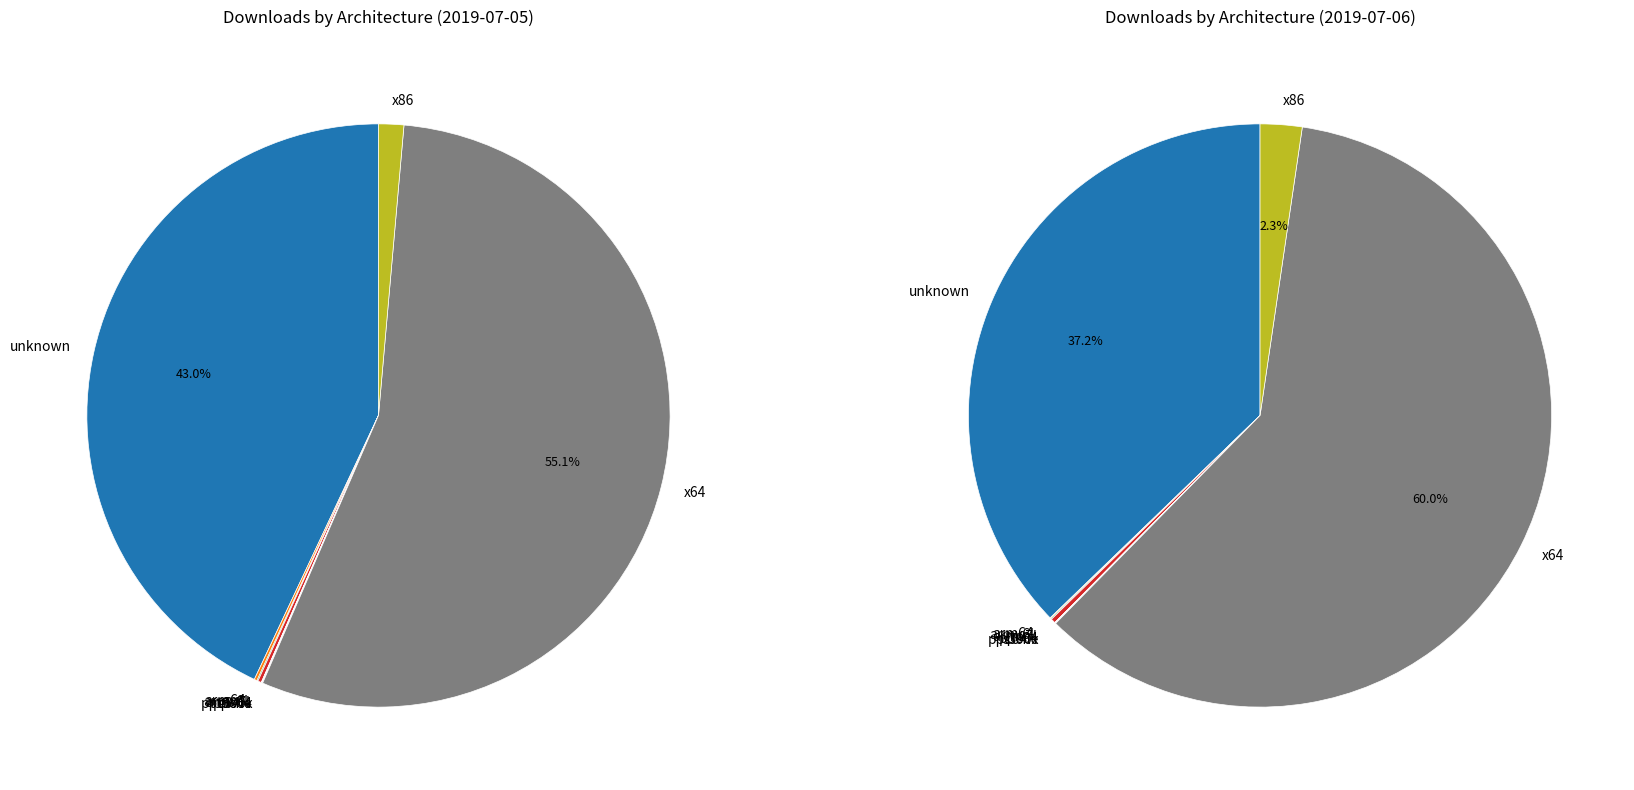

Rank the series at unknown from lowest to highest value.

values_day2, values_day1